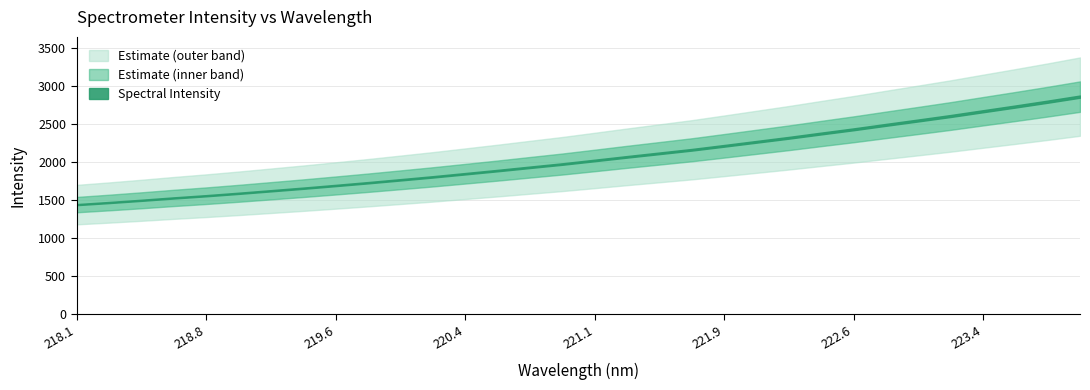

Which has a higher value, 220.9264 or 219.589?

220.9264